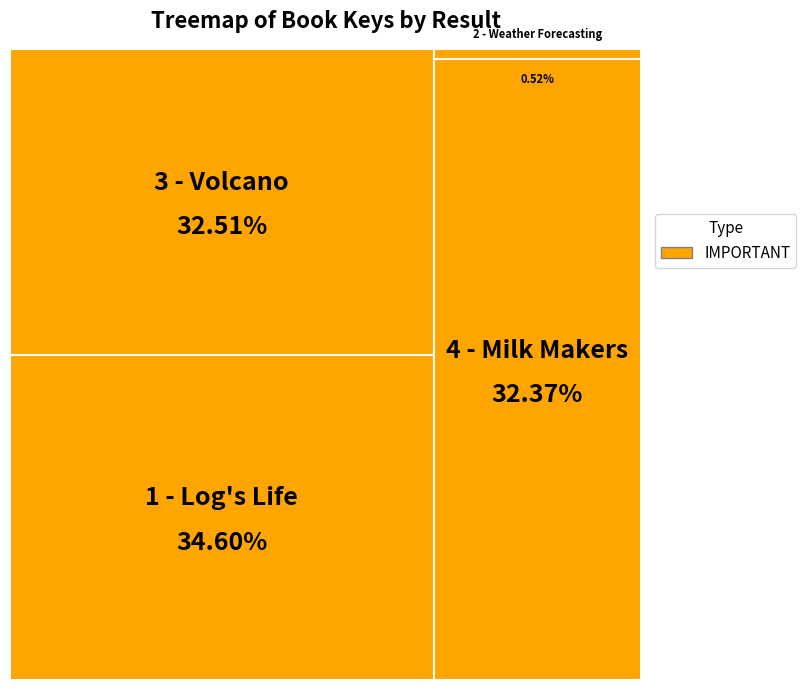

Does 1 - Log's Life account for over 50% of the chart?

No